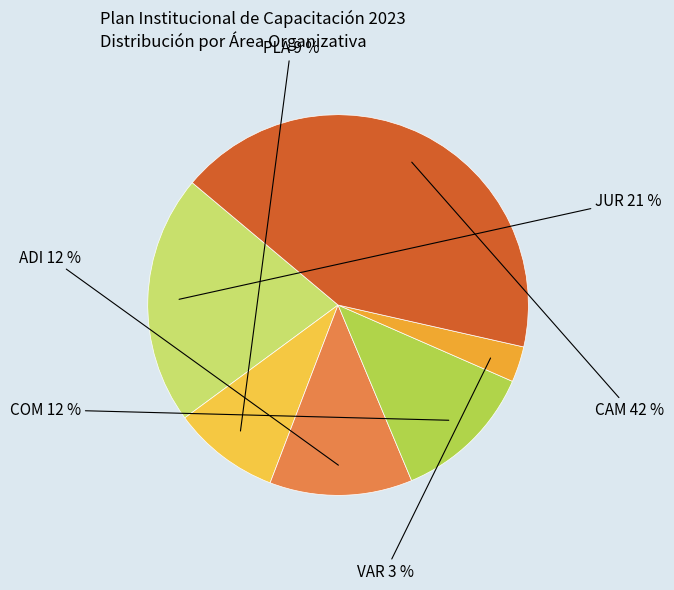

Approximately how many times larger is the value at JUR compared to VAR?

7.0